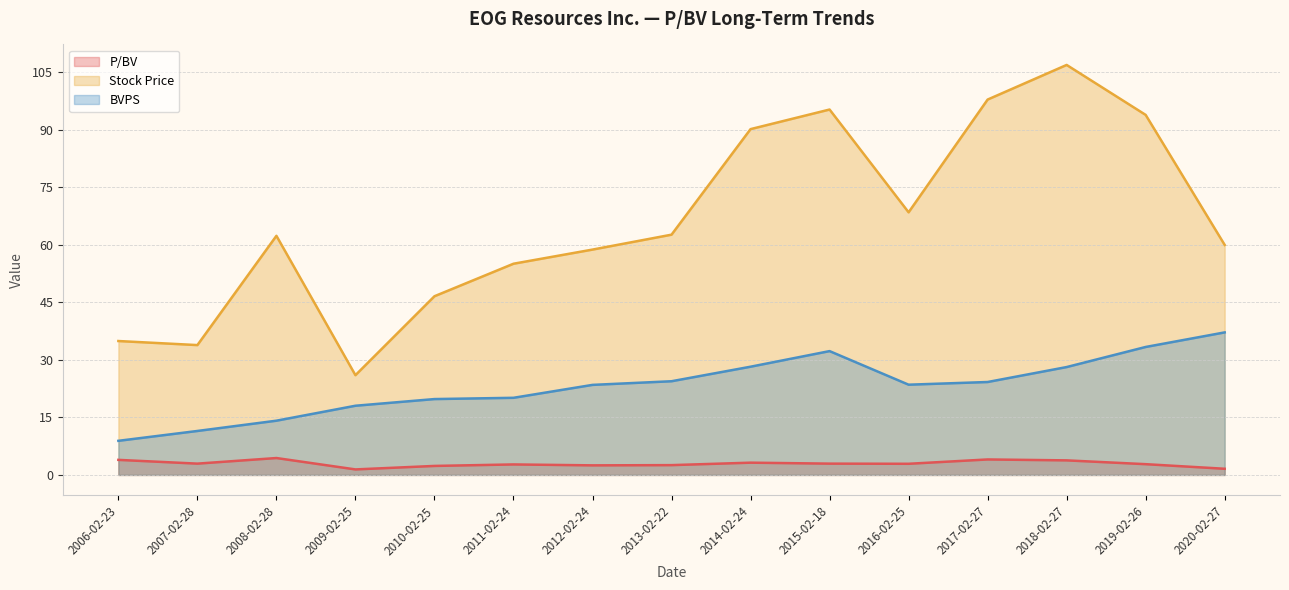

Which label corresponds to the smallest value in the chart?

2009-02-25